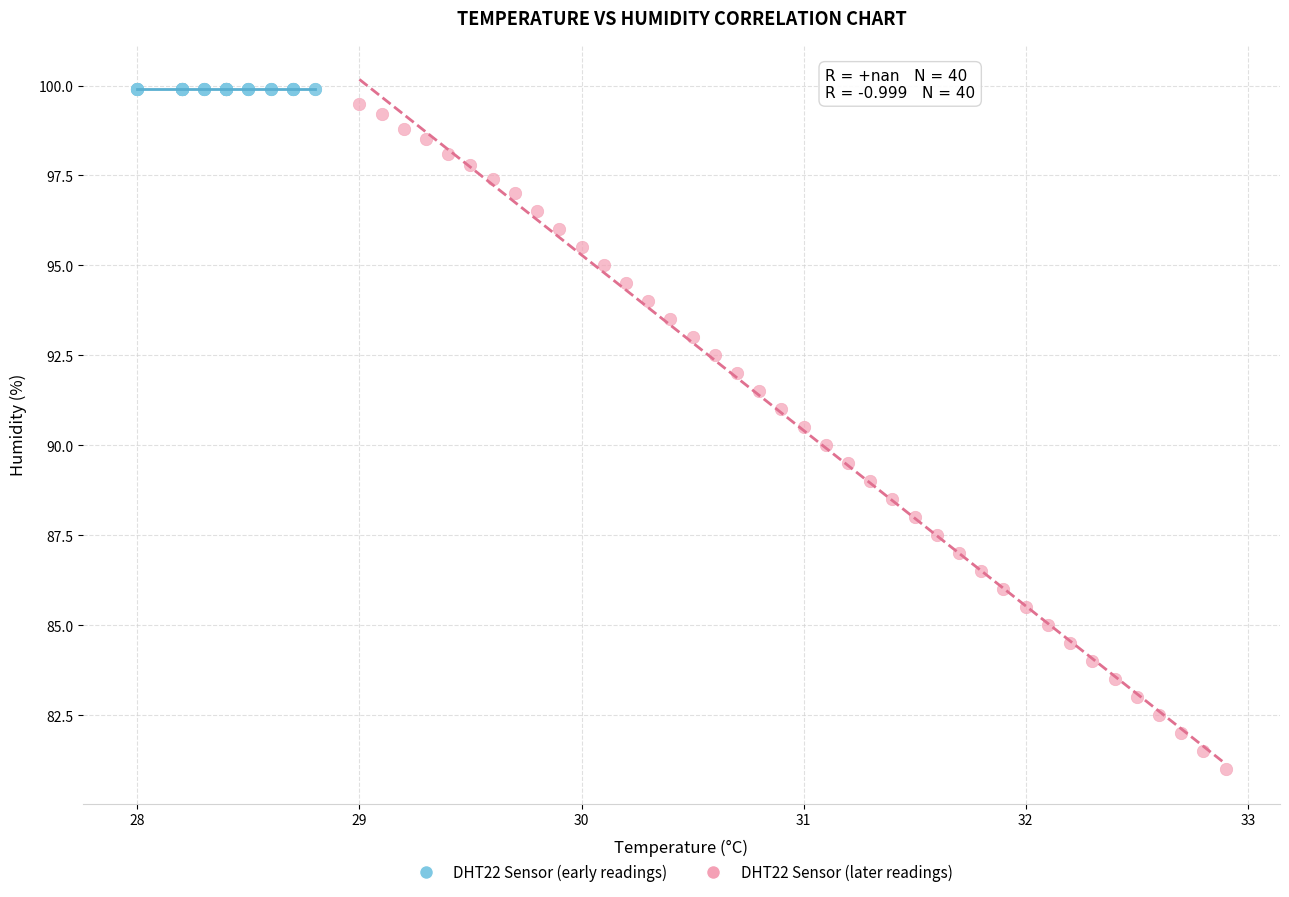

Which series reaches the minimum Y coordinate?

DHT22 Sensor (later readings)